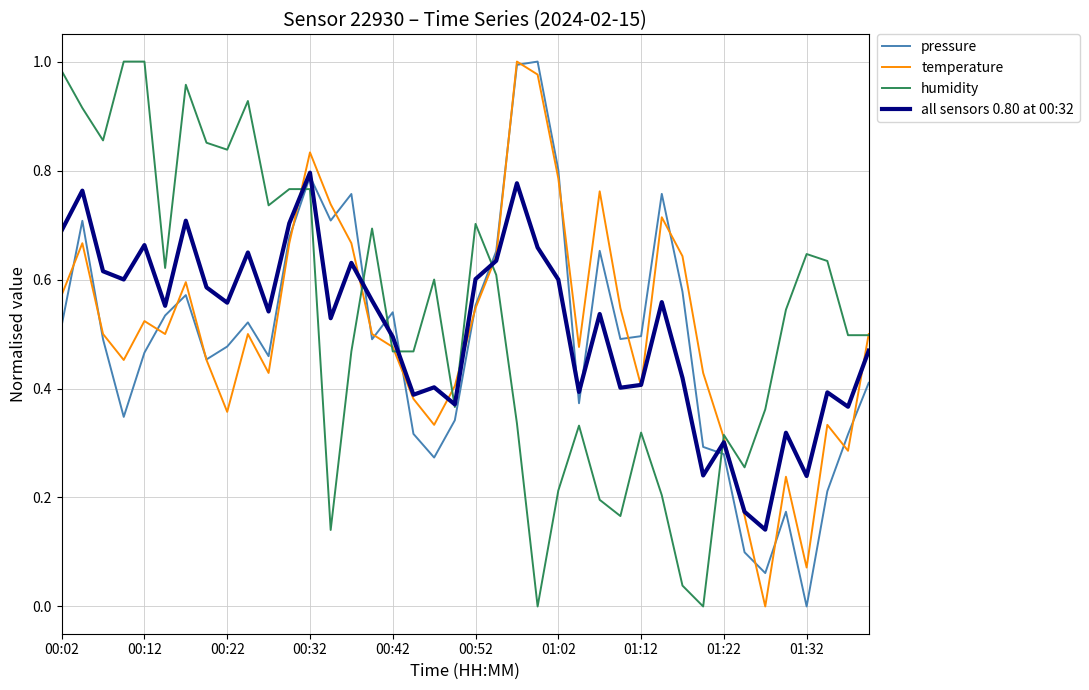

What are all the series names shown in the legend?

pressure, temperature, humidity, all sensors 0.80 at 00:32